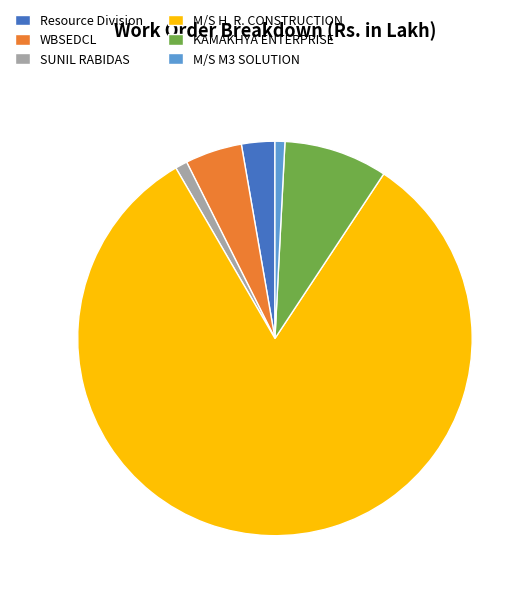

Between Resource Division and SUNIL RABIDAS, which is larger?

Resource Division